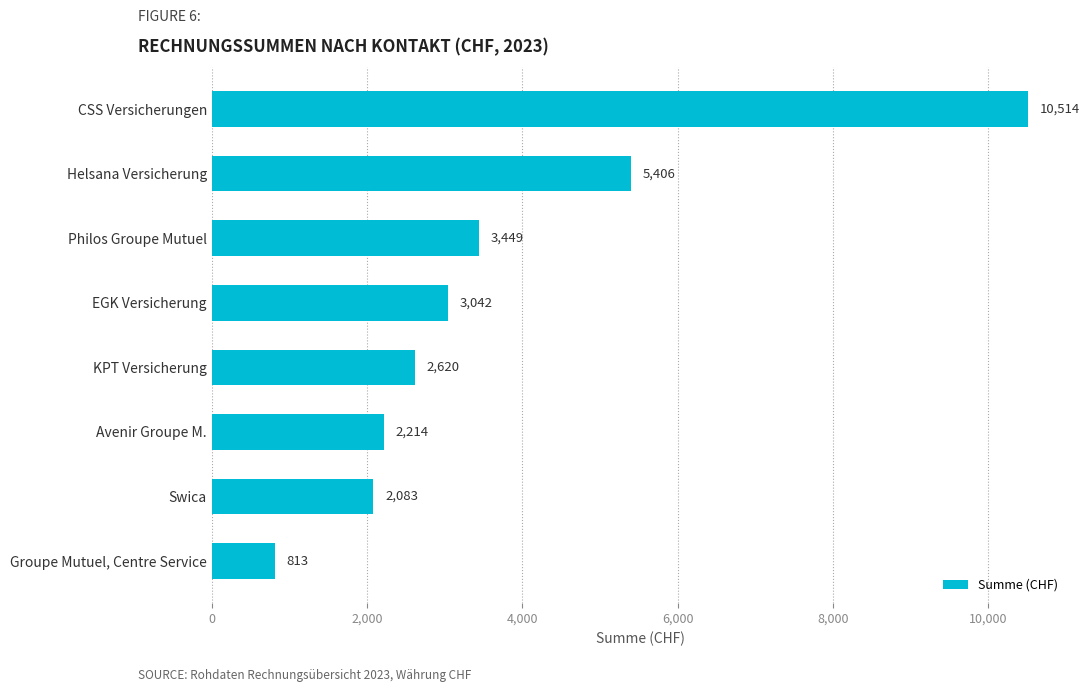

Rank the categories by value from lowest to highest.

Groupe Mutuel, Centre Service, Swica, Avenir Groupe M., KPT Versicherung, EGK Versicherung, Philos Groupe Mutuel, Helsana Versicherung, CSS Versicherungen